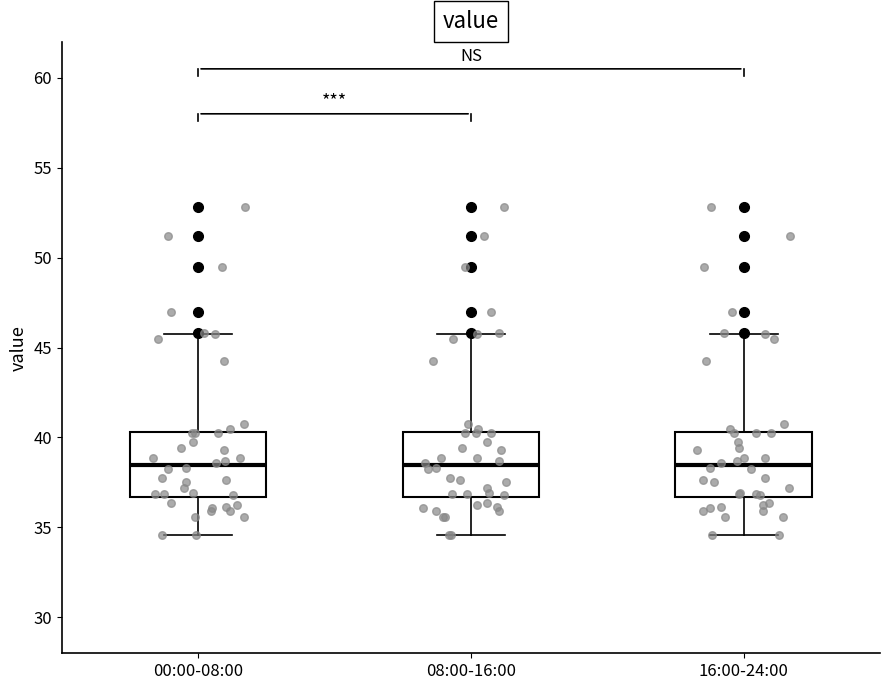

Reading left to right, read every box against the y-axis: the position of its median line, the range the box covers, and the ends of its whiskers. The values are not printed on the chart, so give them approximately, as read against the axis.

00:00-08:00: median 38.5, box 36.5 to 40.5, whiskers 34.5 to 46.0
08:00-16:00: median 38.5, box 36.5 to 40.5, whiskers 34.5 to 46.0
16:00-24:00: median 38.5, box 36.5 to 40.5, whiskers 34.5 to 46.0